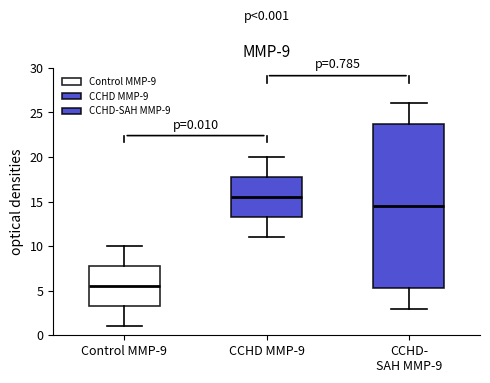

Which box has the lowest median line?

Control MMP-9